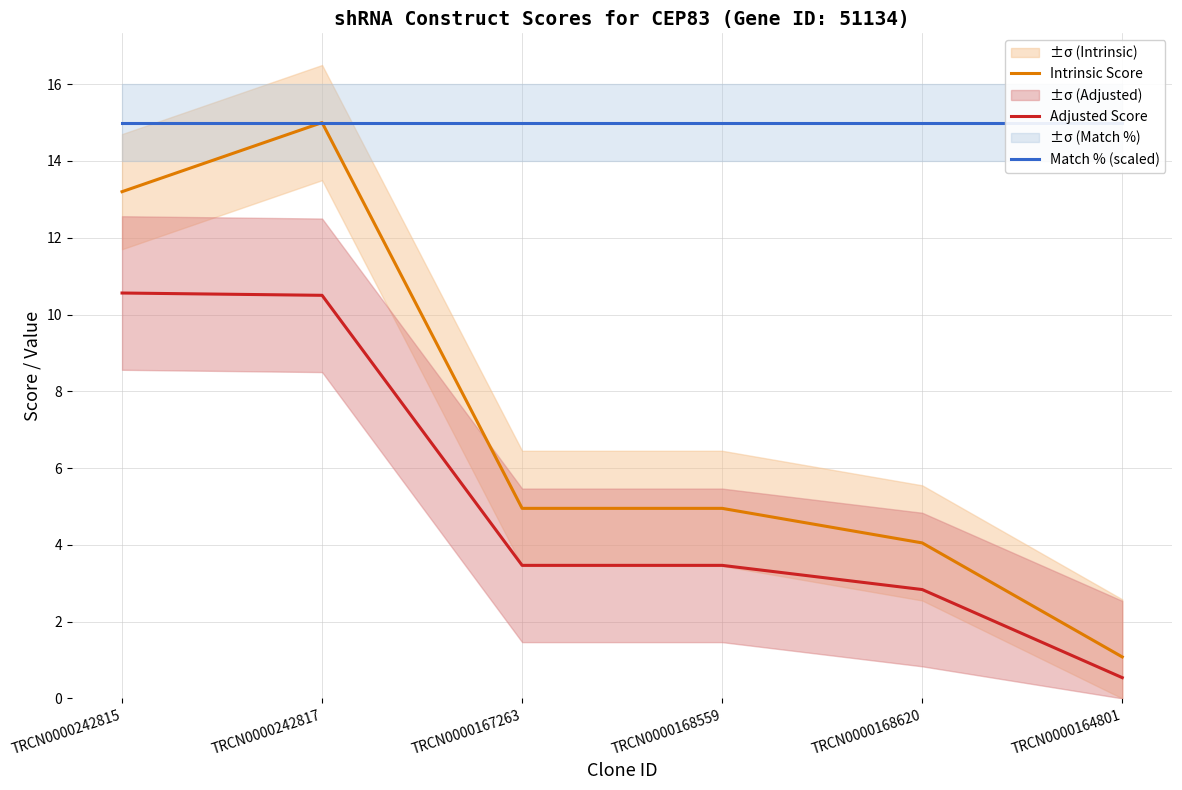

What is the minimum value for Adjusted Score?

0.5